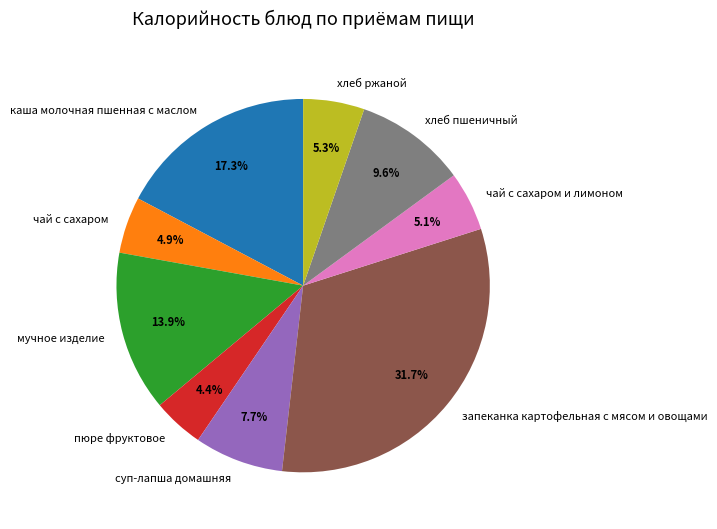

Is пюре фруктовое the majority of the pie?

No